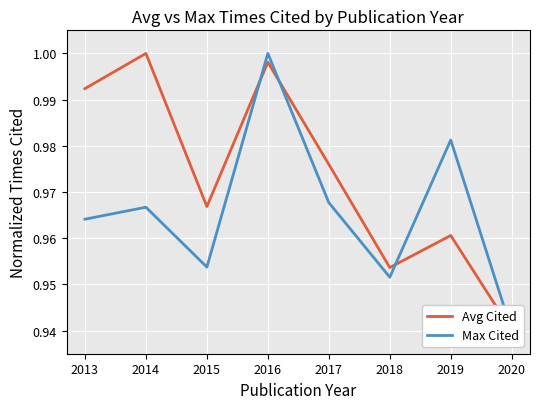

How many lines are shown in the chart?

2